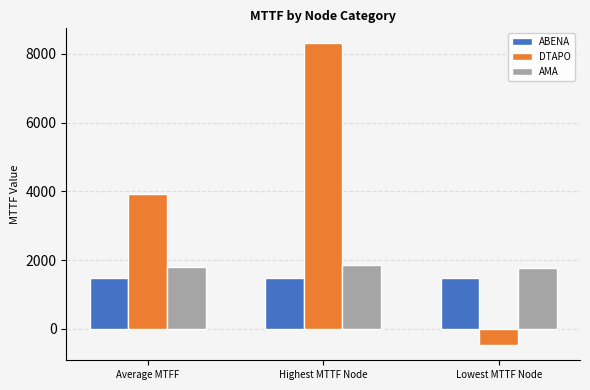

What is the difference between the highest and lowest values at Lowest MTTF Node?

2239.2